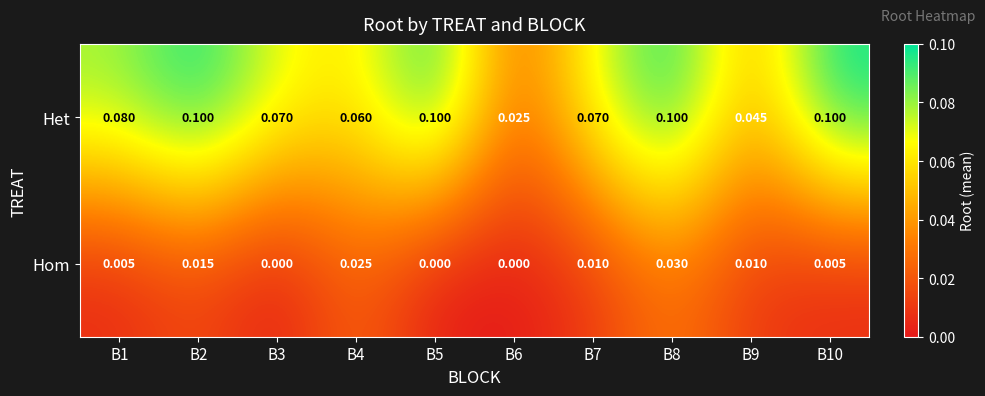

List the series in order of their peak value, highest first.

Het, Hom